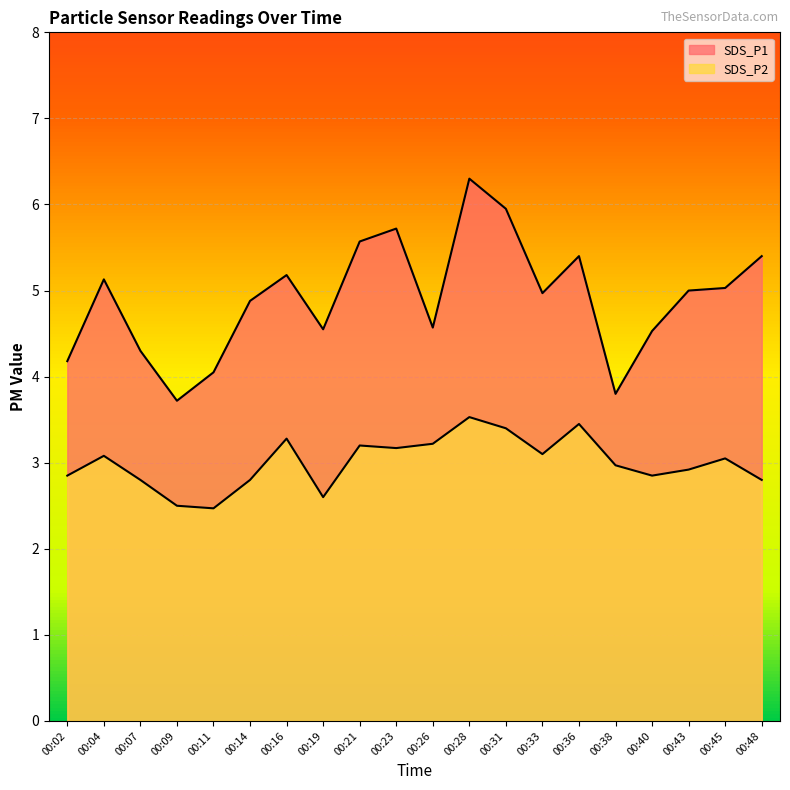

What are all the series names shown in the legend?

SDS_P1, SDS_P2